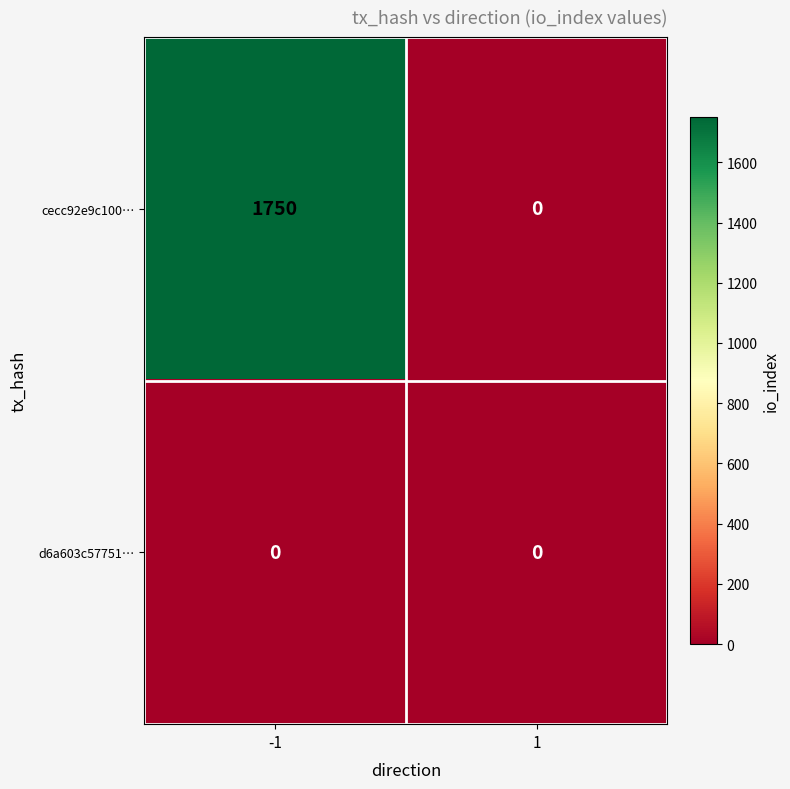

What is the maximum value shown in the chart?

1750